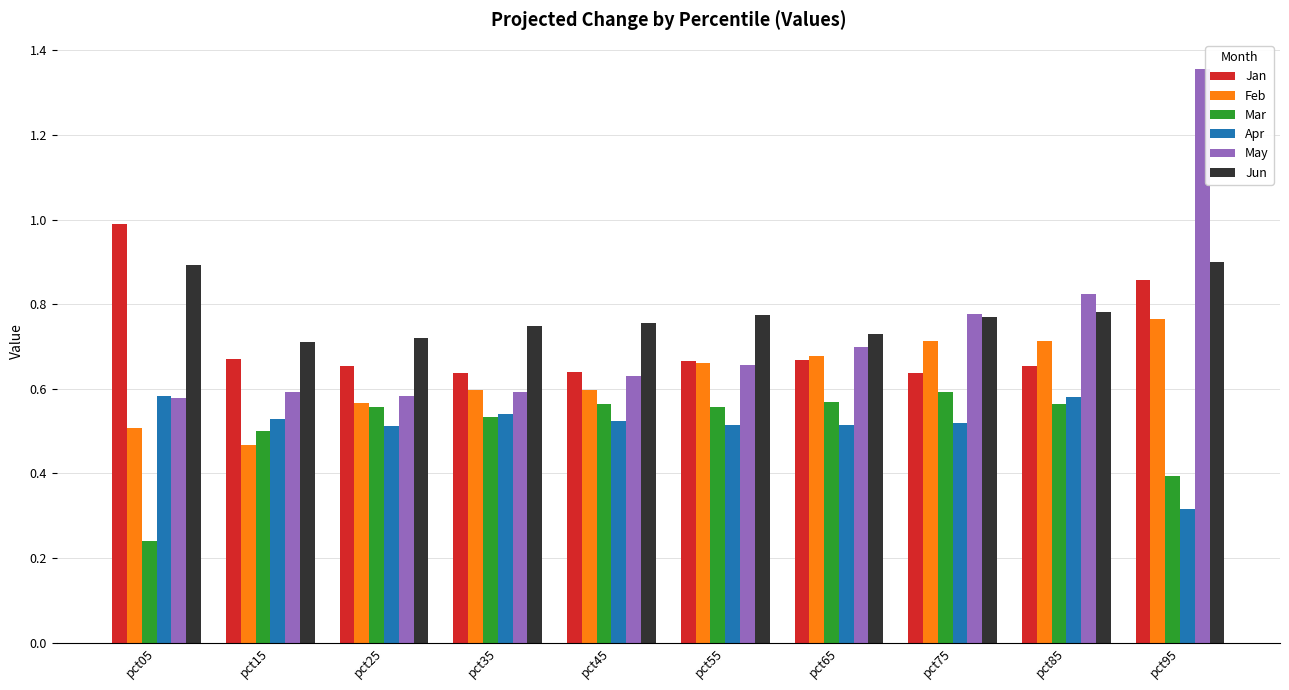

What is the difference between the maximum and minimum values in the Jan series?

0.4